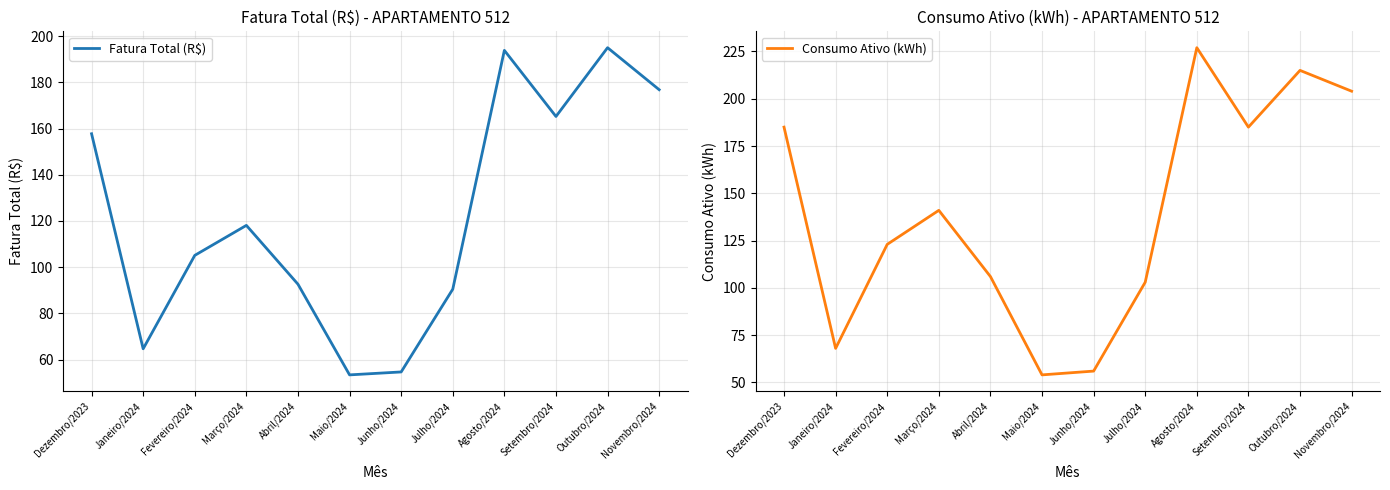

What is the maximum value for Consumo Ativo (kWh)?

227